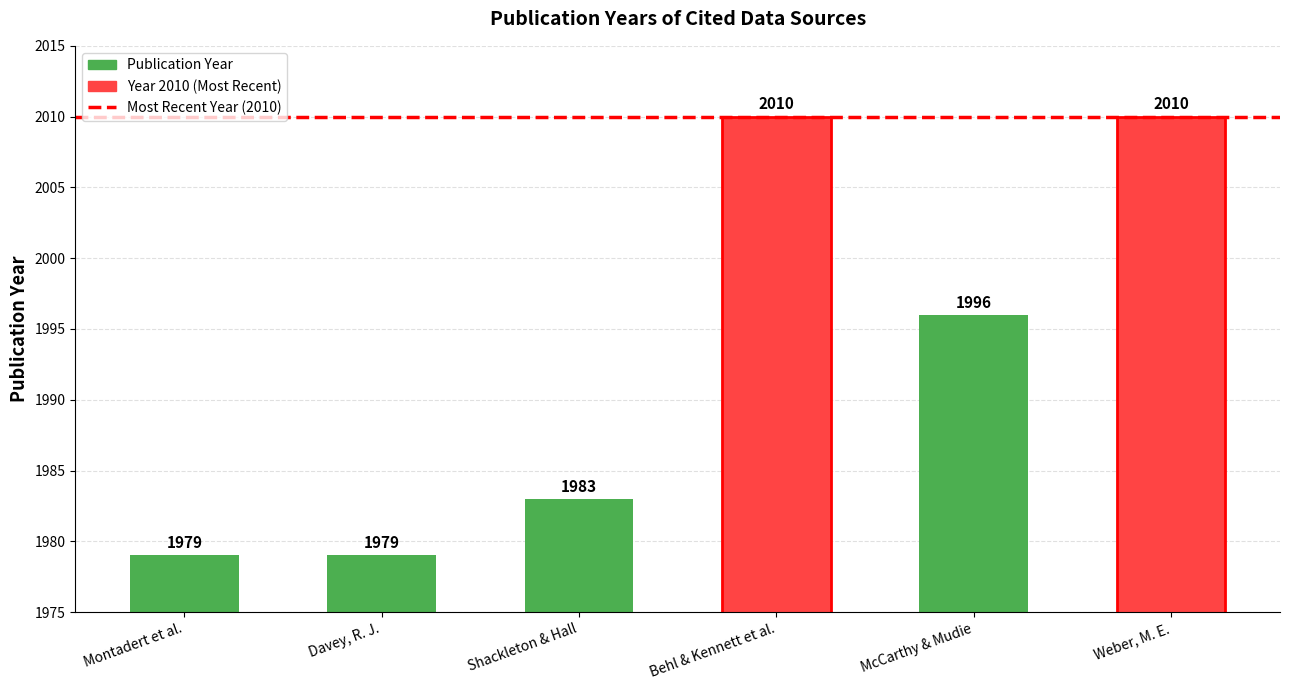

Between Behl & Kennett et al. and Montadert et al., which is larger?

Behl & Kennett et al.